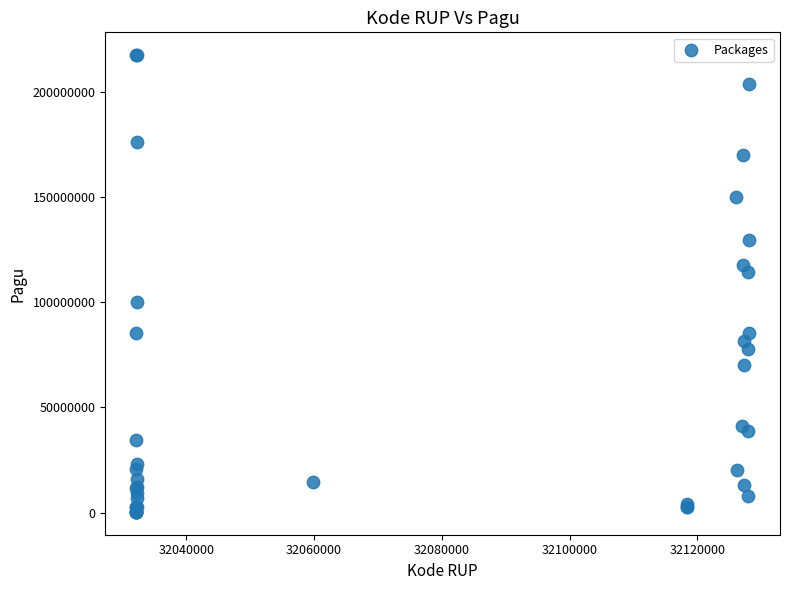

What Y value in the scatter plot is closest to 108830000?

114296000